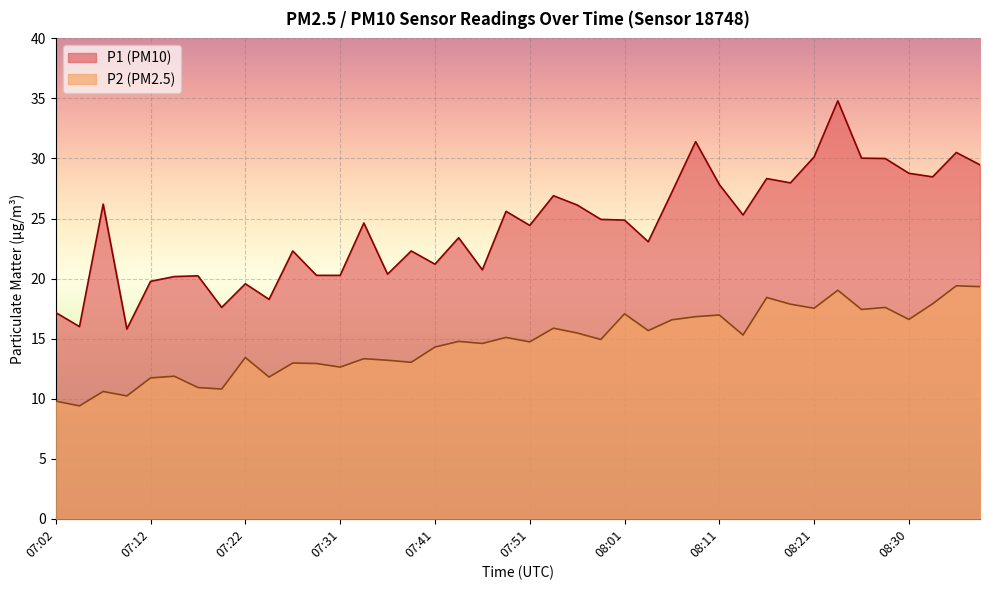

What is the difference between the maximum and second lowest values in the P1 series?

18.8